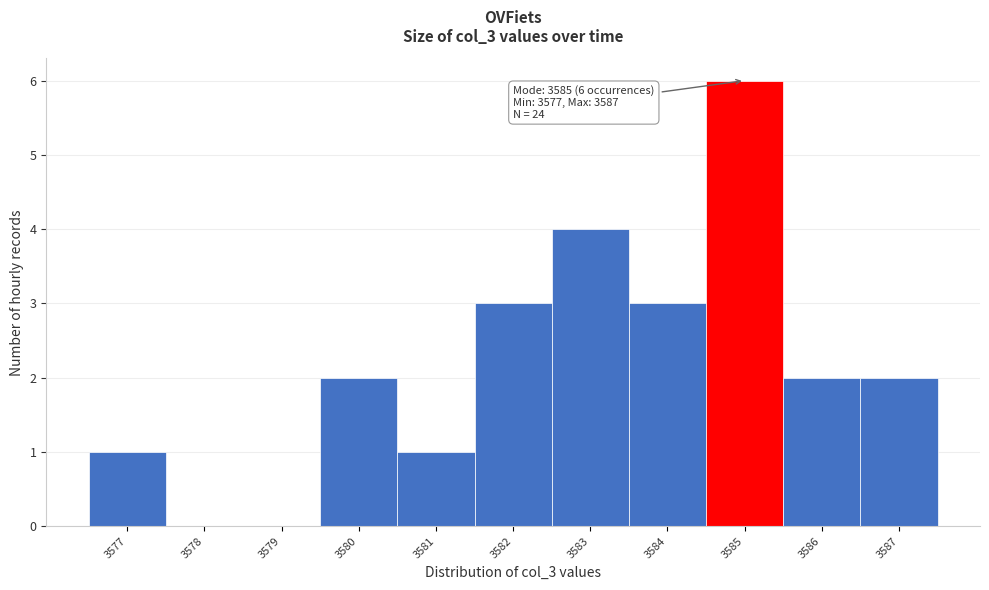

Over which range of the x-axis is the bar tallest?

3584.5 to 3585.5